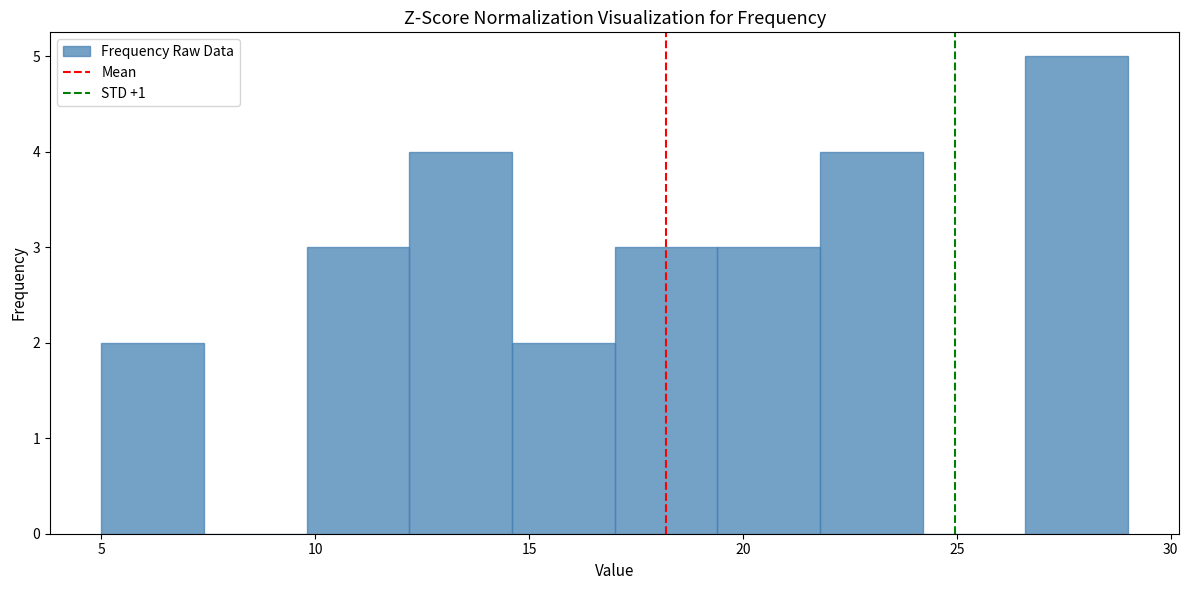

Reading left to right, transcribe this chart: for each bar, give the range it covers on the x-axis and its height. Neither the bar edges nor the heights are printed on the chart, so give them approximately, as read against the axes.

5.0 to 7.4: 2
7.4 to 9.8: 0
9.8 to 12.2: 3
12.2 to 14.6: 4
14.6 to 17.0: 2
17.0 to 19.4: 3
19.4 to 21.8: 3
21.8 to 24.2: 4
24.2 to 26.6: 0
26.6 to 29.0: 5